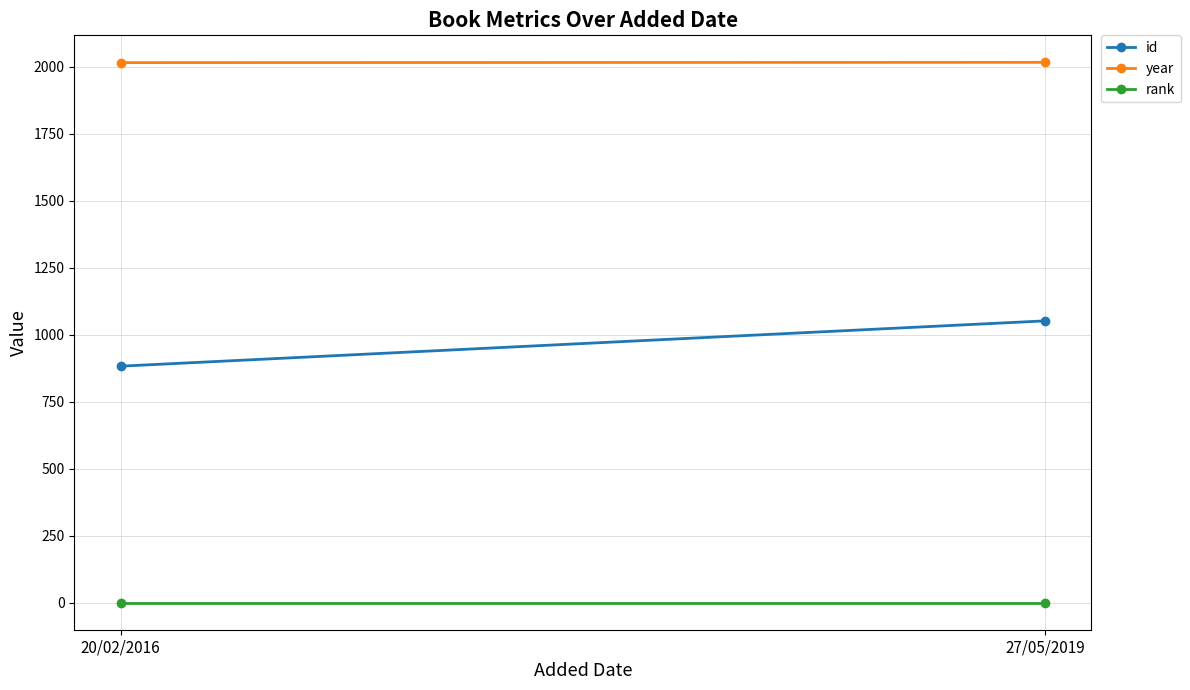

At which category is the sum across all series the highest?

27/05/2019